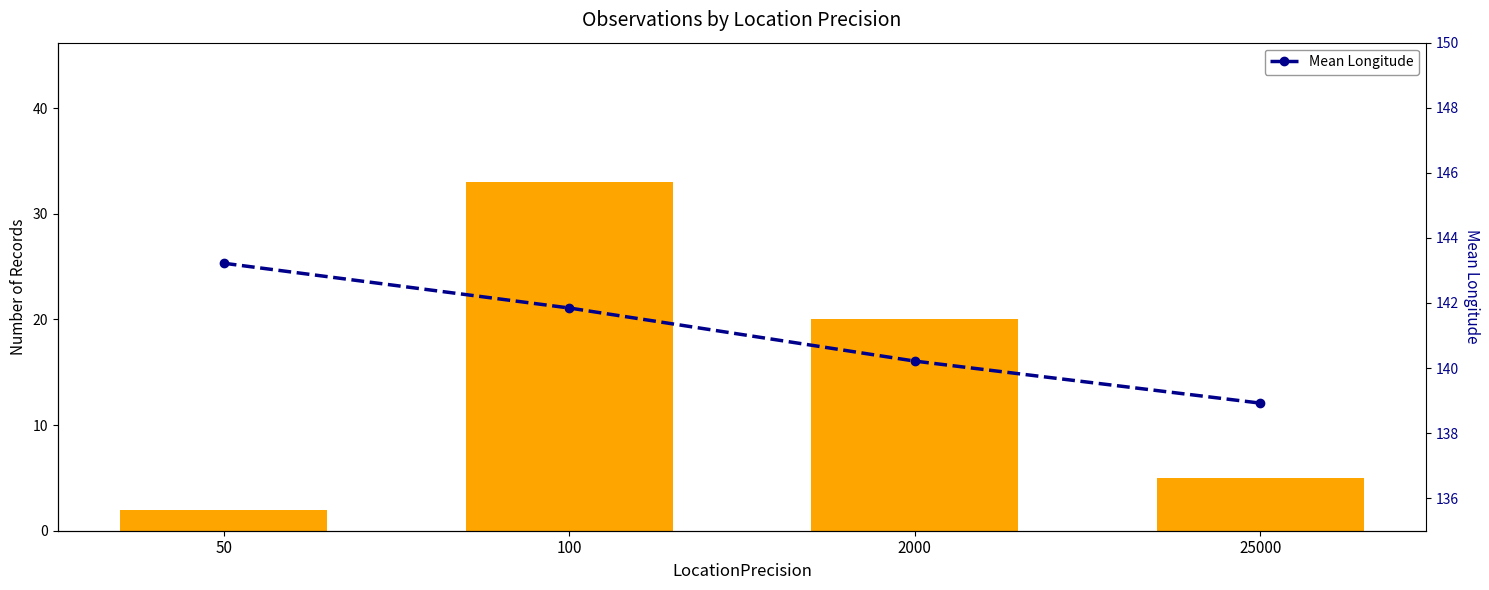

At how many categories does at least one series exceed 80?

4